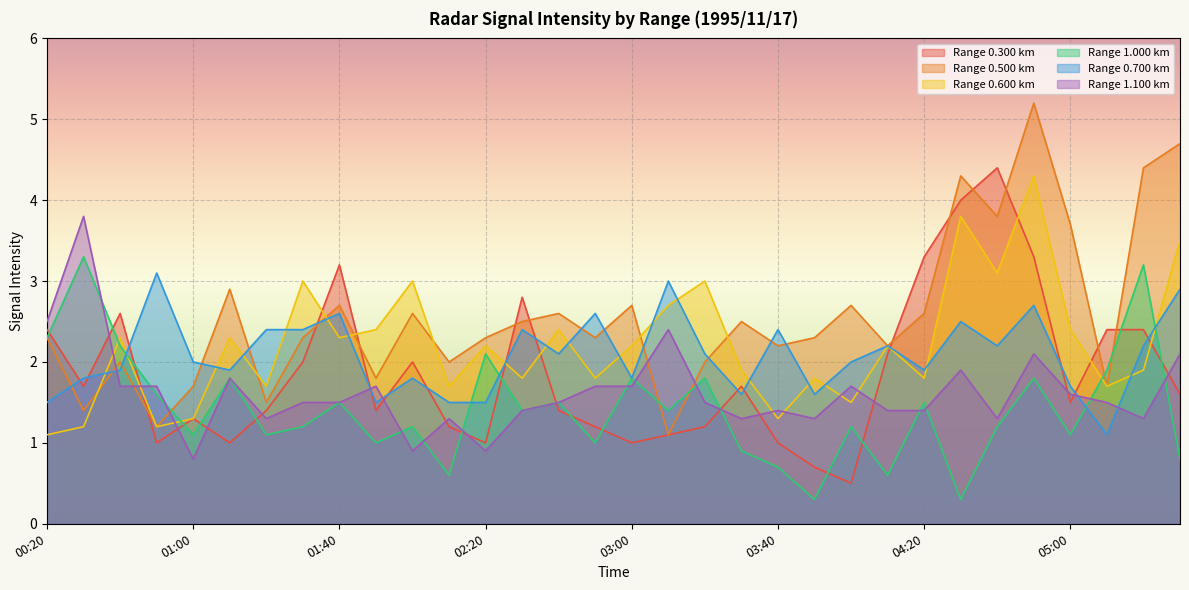

Between which two adjacent categories do 1.100 and 0.600 first intersect?

00:30 and 00:40